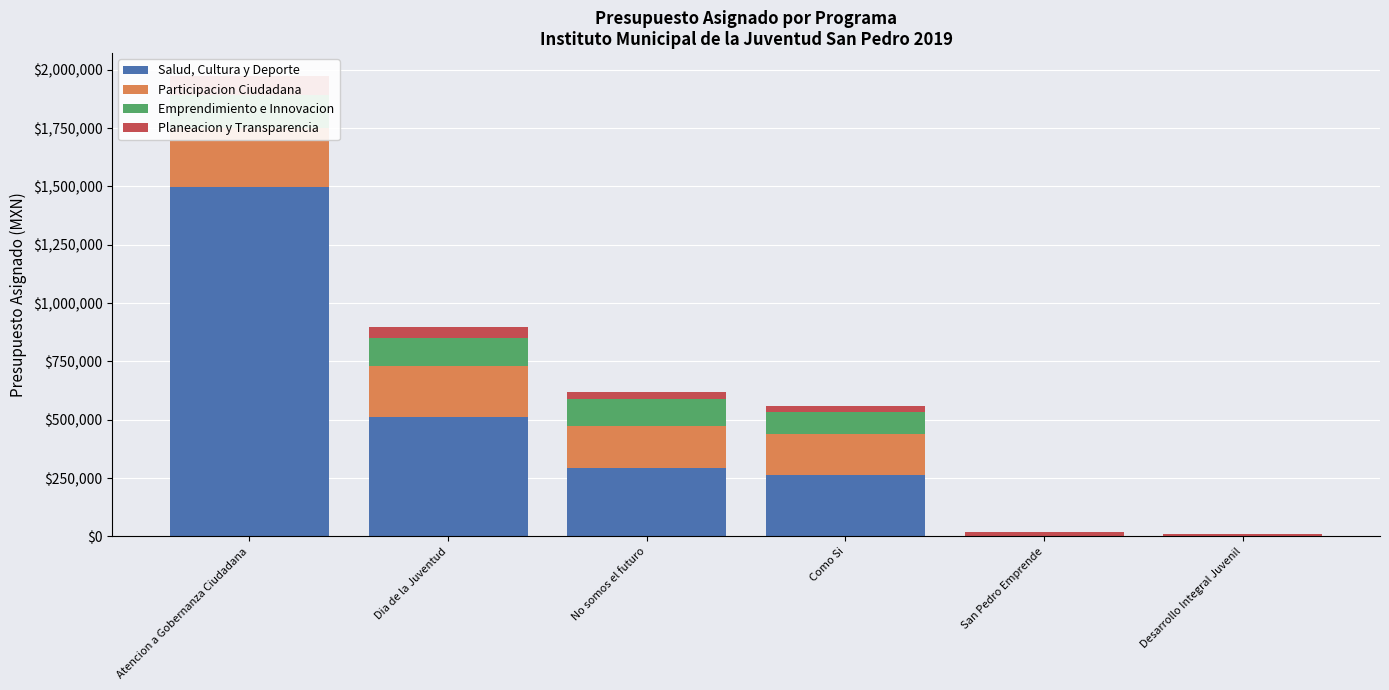

What is the label of the 2nd bar from the right?

San Pedro Emprende